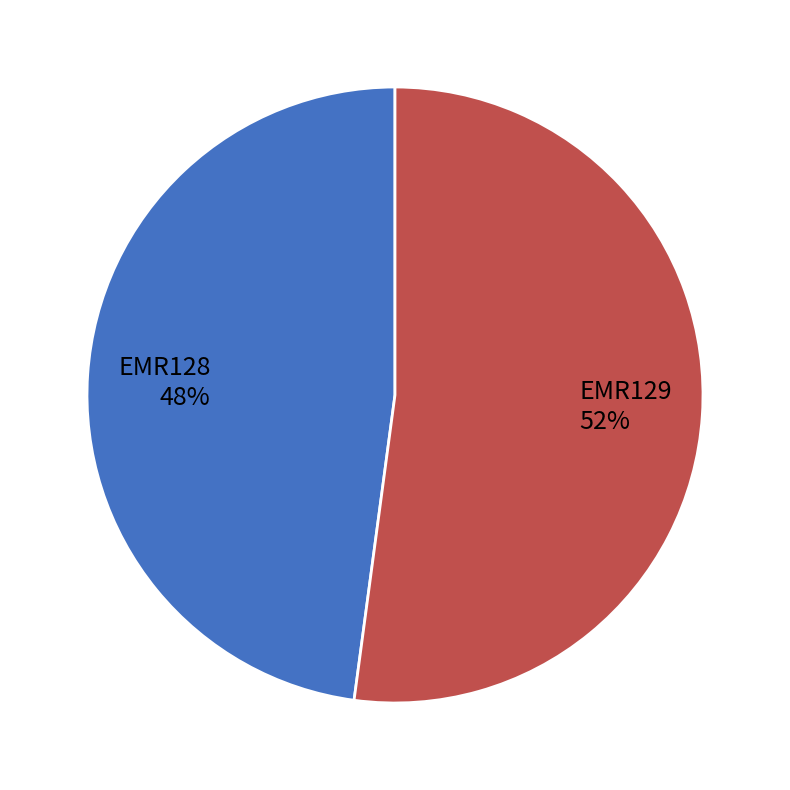

Is it true that EMR129 is 52% of the pie?

True